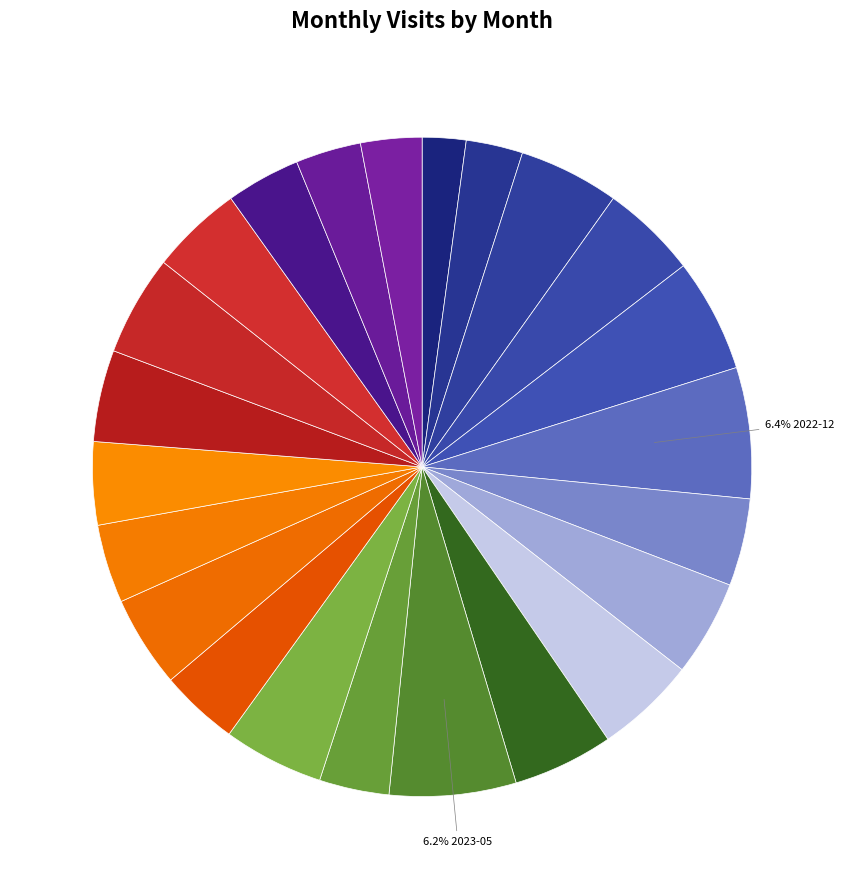

Count the number of slices in the pie.

23